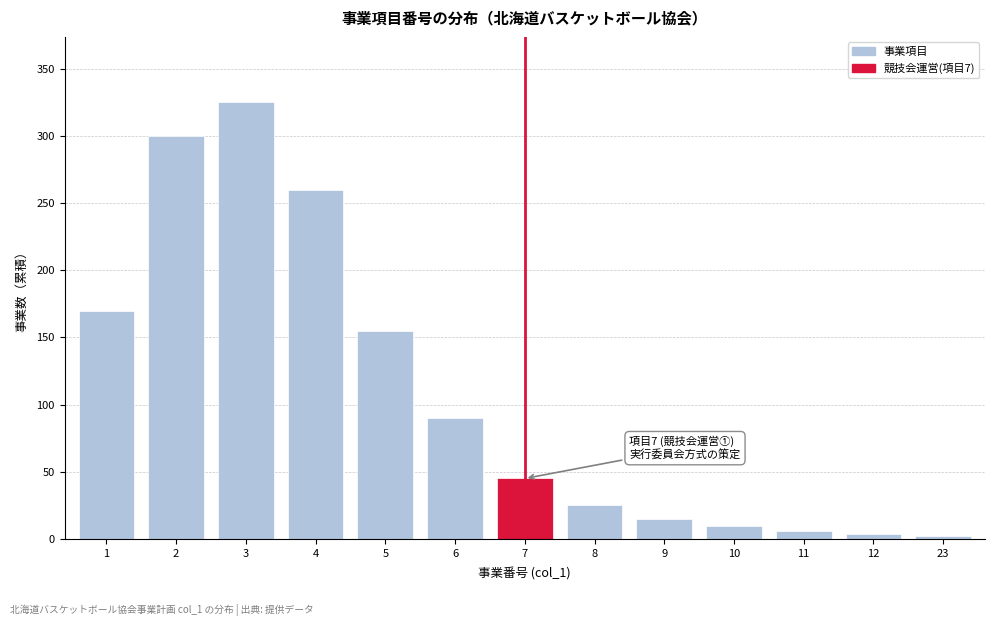

Reading left to right, list all the values displayed in this chart.

1=170	2=300	3=325	4=260	5=155	6=90	7=45	8=25	9=15	10=10	11=6	12=4	23=2